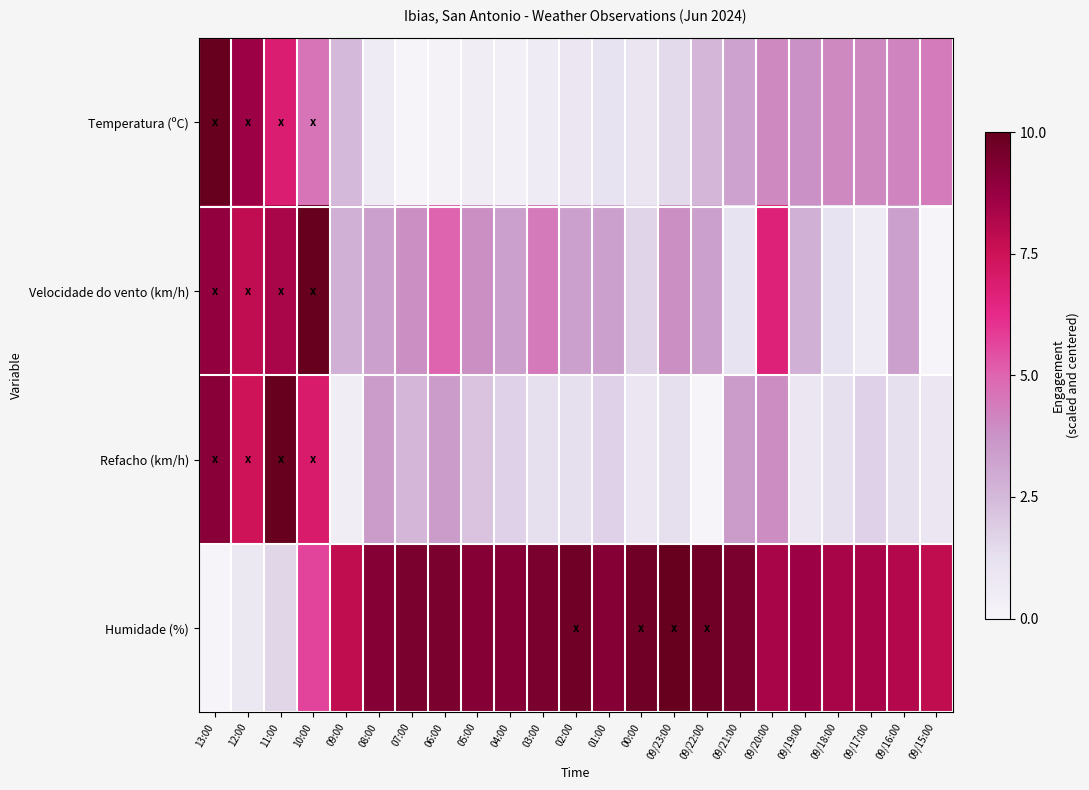

Reading left to right, what are all the values shown in this chart?

Temperatura (ºC): 13:00=1.0	12:00=0.9	11:00=0.7	10:00=0.5	09:00=0.2	08:00=0.1	07:00=0.0	06:00=0.0	05:00=0.0	04:00=0.0	03:00=0.1	02:00=0.1	01:00=0.1	00:00=0.1	09/23:00=0.1	09/22:00=0.3	09/21:00=0.3	09/20:00=0.4	09/19:00=0.4	09/18:00=0.4	09/17:00=0.4	09/16:00=0.4	09/15:00=0.4
Velocidade do vento (km/h): 13:00=0.9	12:00=0.8	11:00=0.8	10:00=1.0	09:00=0.3	08:00=0.3	07:00=0.4	06:00=0.5	05:00=0.4	04:00=0.3	03:00=0.4	02:00=0.3	01:00=0.3	00:00=0.2	09/23:00=0.4	09/22:00=0.3	09/21:00=0.1	09/20:00=0.7	09/19:00=0.3	09/18:00=0.1	09/17:00=0.1	09/16:00=0.3	09/15:00=0.0
Refacho (km/h): 13:00=0.9	12:00=0.7	11:00=1.0	10:00=0.7	09:00=0.0	08:00=0.3	07:00=0.3	06:00=0.3	05:00=0.2	04:00=0.2	03:00=0.1	02:00=0.1	01:00=0.2	00:00=0.1	09/23:00=0.1	09/22:00=0.0	09/21:00=0.3	09/20:00=0.4	09/19:00=0.1	09/18:00=0.1	09/17:00=0.2	09/16:00=0.1	09/15:00=0.1
Humidade (%): 13:00=0.0	12:00=0.1	11:00=0.2	10:00=0.6	09:00=0.8	08:00=0.9	07:00=0.9	06:00=0.9	05:00=0.9	04:00=0.9	03:00=0.9	02:00=1.0	01:00=0.9	00:00=1.0	09/23:00=1.0	09/22:00=1.0	09/21:00=0.9	09/20:00=0.8	09/19:00=0.9	09/18:00=0.8	09/17:00=0.8	09/16:00=0.8	09/15:00=0.8